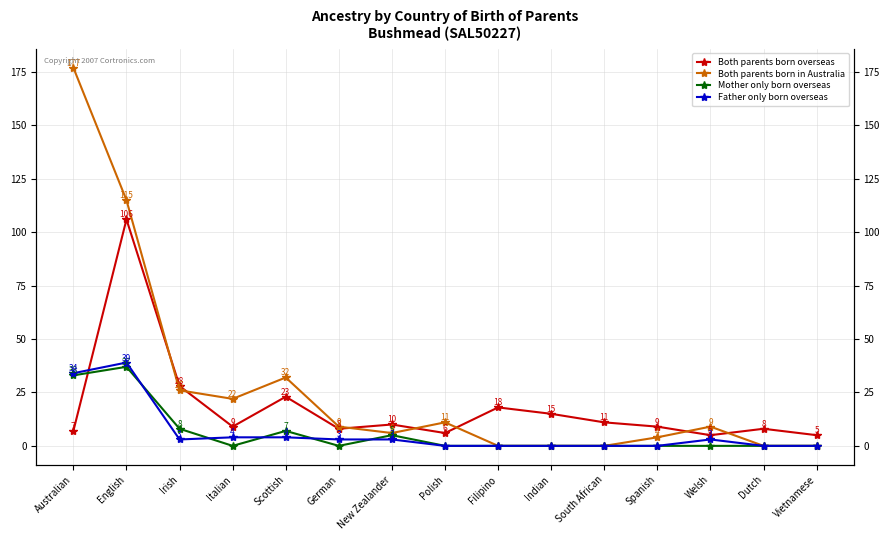

Does the chart display data point markers on the line(s)?

Yes